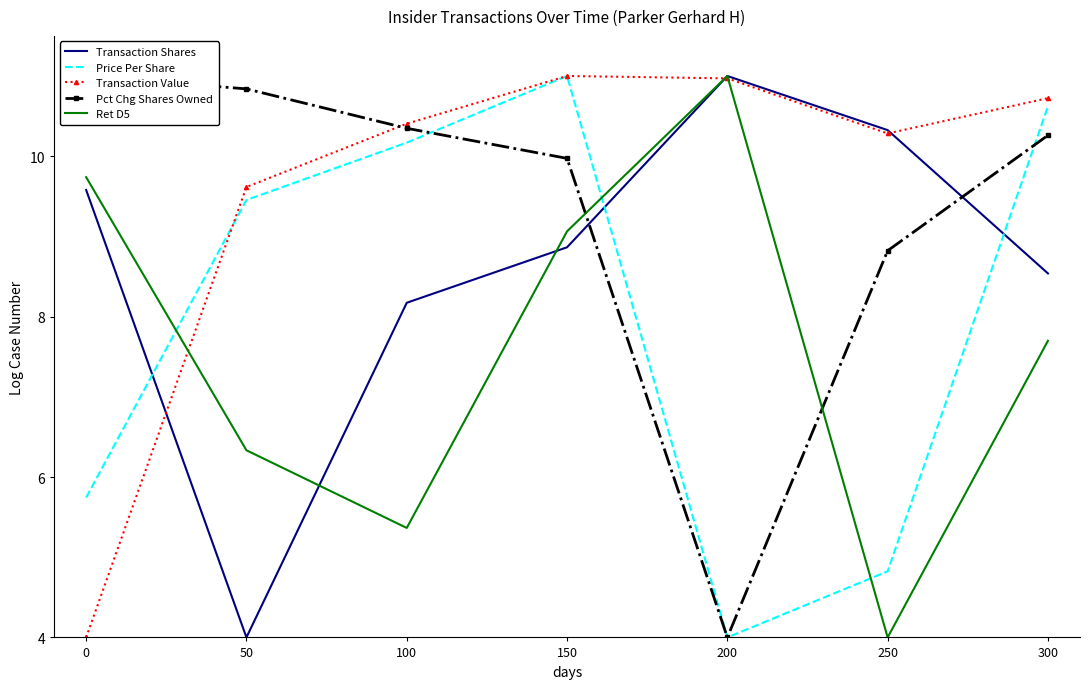

The value of Transaction Shares at 200 is 11.0. True or false?

True